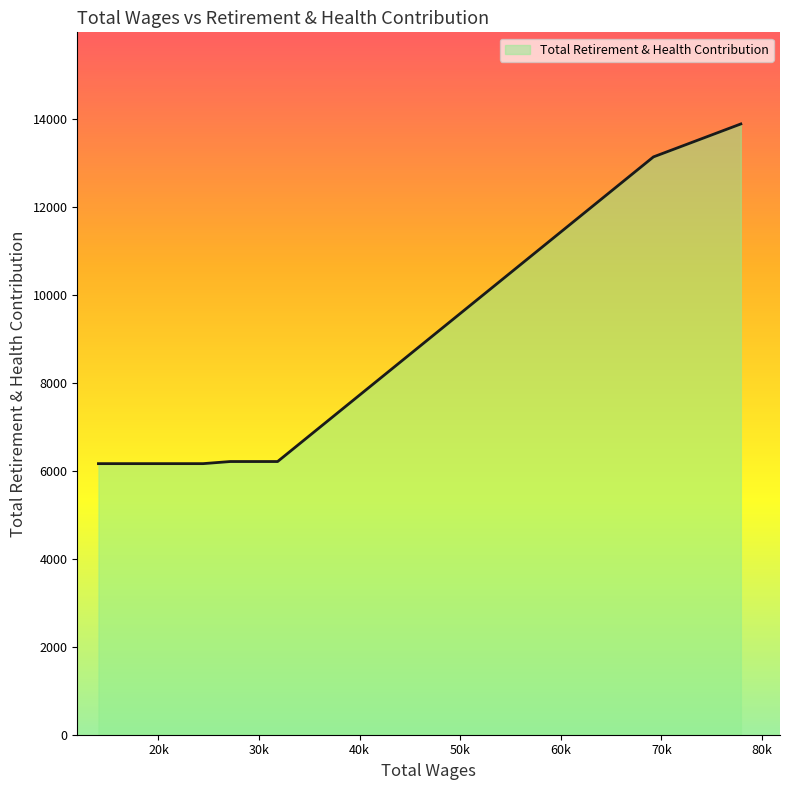

What is the difference between the maximum and minimum values?

7723